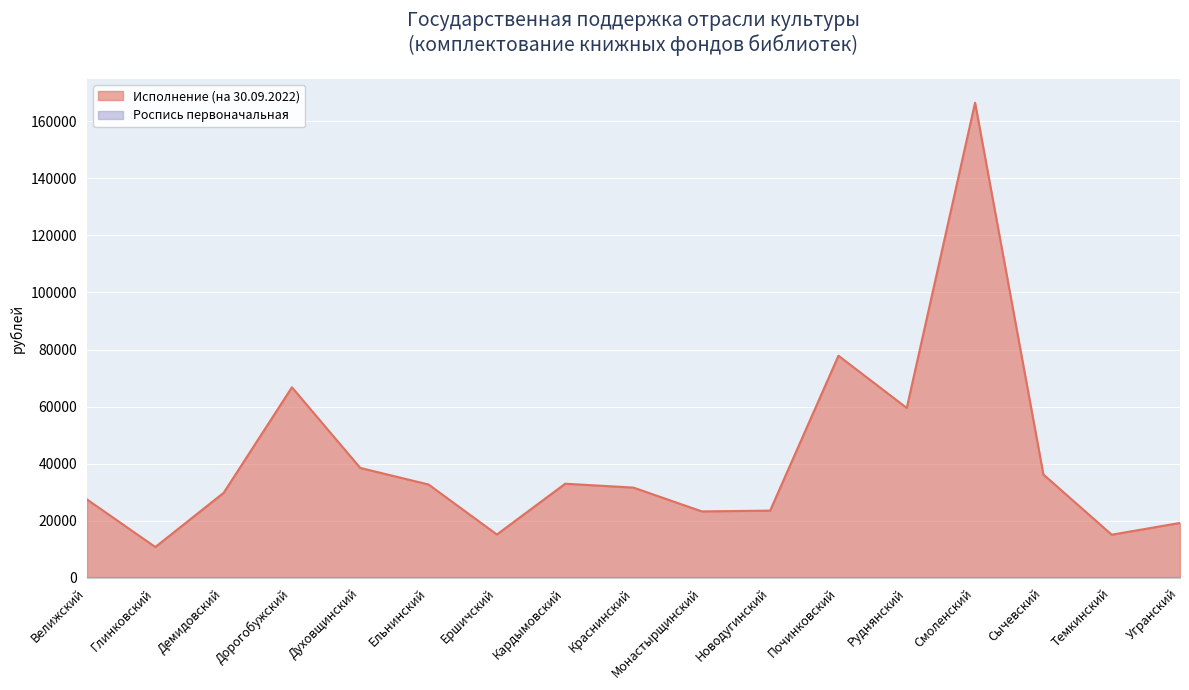

Rank the categories by value from lowest to highest.

Глинковский, Темкинский, Ершичский, Угранский, Монастырщинский, Новодугинский, Велижский, Демидовский, Краснинский, Ельнинский, Кардымовский, Сычевский, Духовщинский, Руднянский, Дорогобужский, Починковский, Смоленский